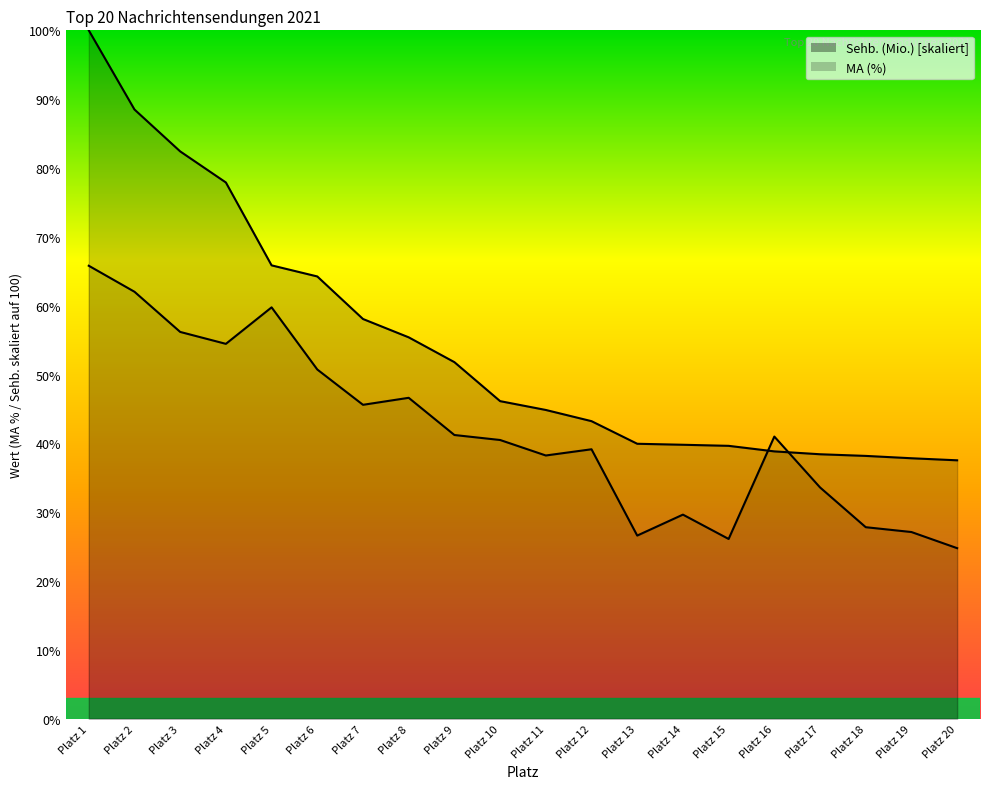

What is the greatest value displayed?

100.0